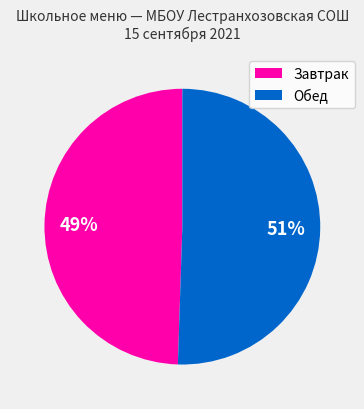

To the nearest percent, what is the average slice percentage?

50%